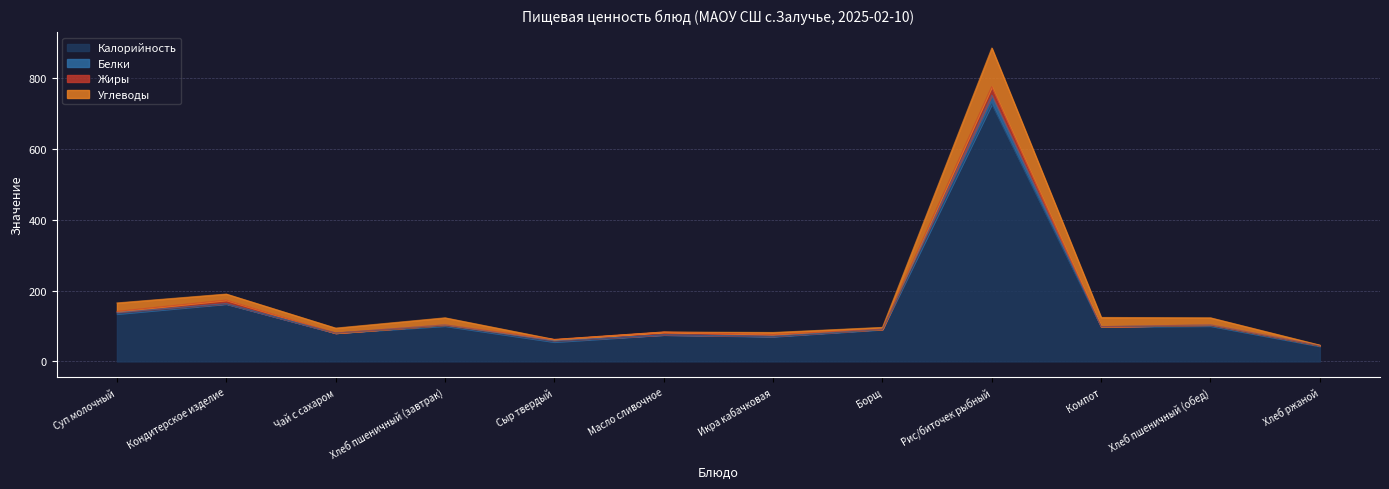

At which category does Калорийность reach its first local valley?

Чай с сахаром